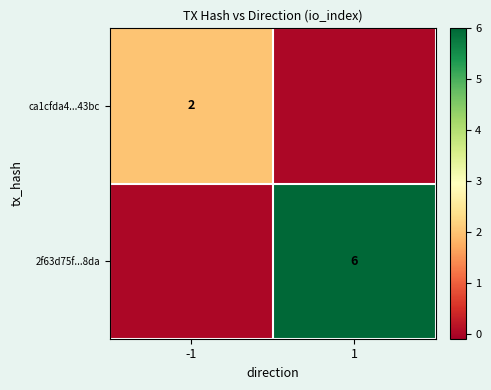

Is it true that ca1cfda4...43bc equals 3 at -1?

False